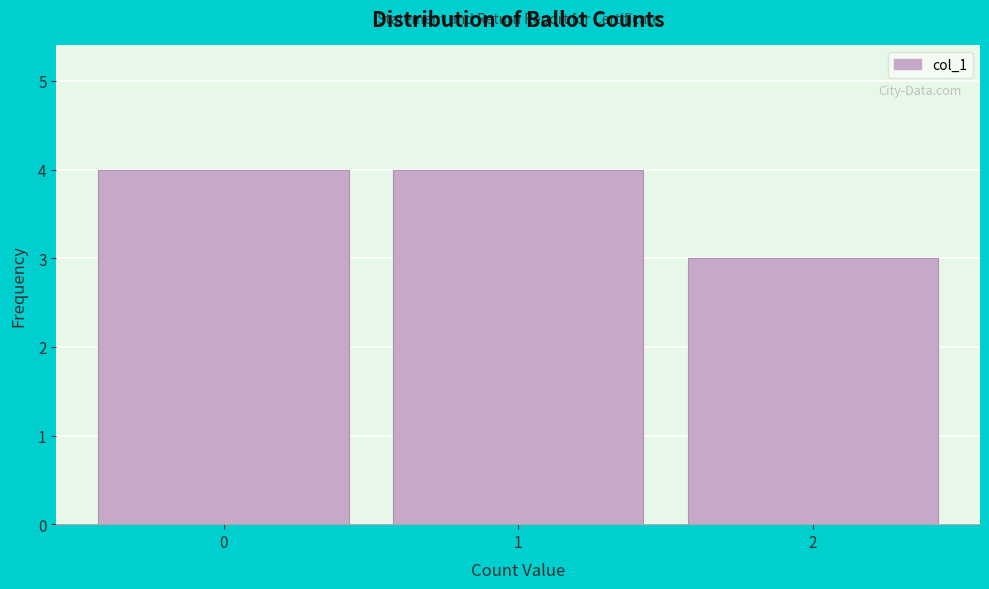

Reading left to right, list every bar in this chart as the range it spans on the x-axis followed by its height. The values are not printed on the chart, so give them approximately, as read against the axis.

-0.5 to 0.5: 4
0.5 to 1.5: 4
1.5 to 2.5: 3